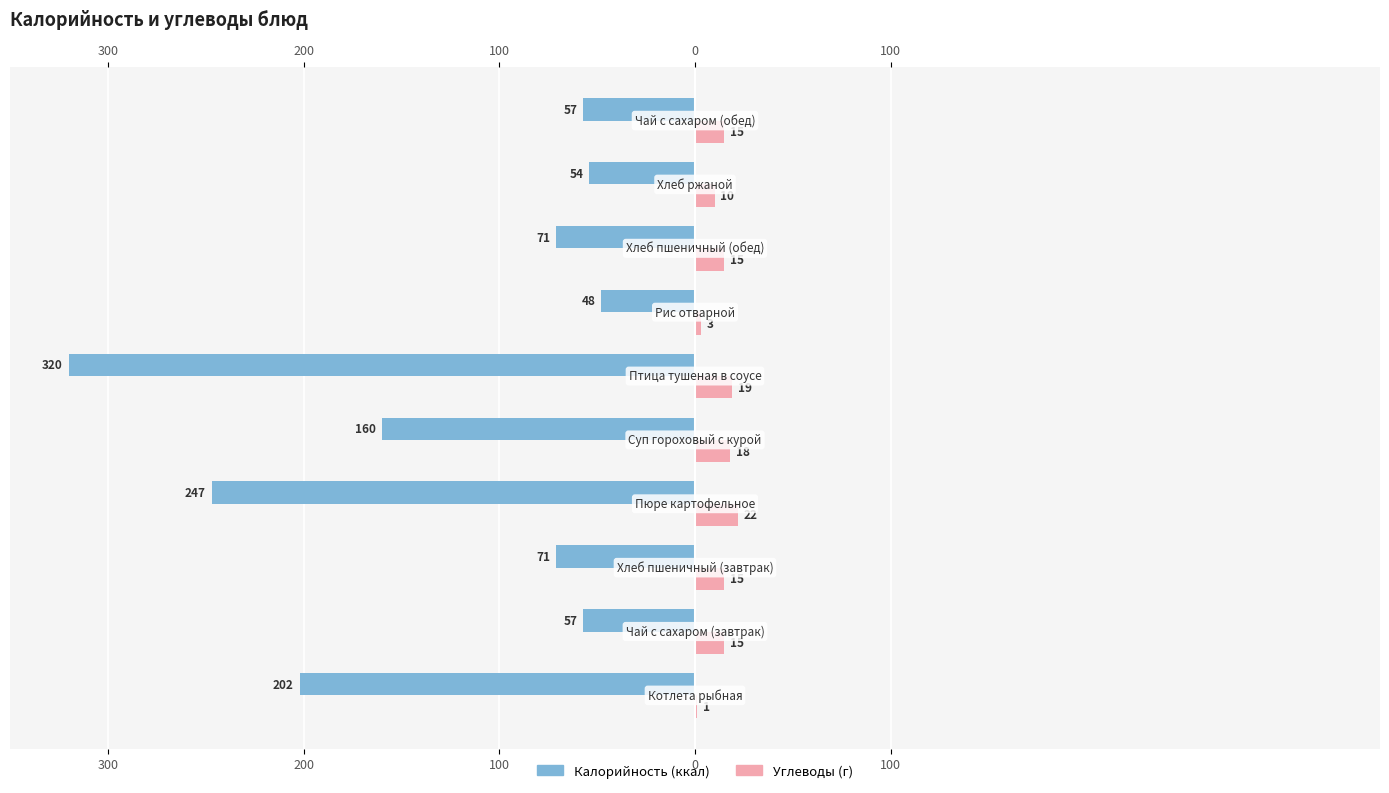

Reading right to left, what are all the values shown in this chart?

Калорийность: -57	-54	-71	-48	-320	-160	-247	-71	-57	-202
Углеводы: 15	10	15	3	19	18	22	15	15	1